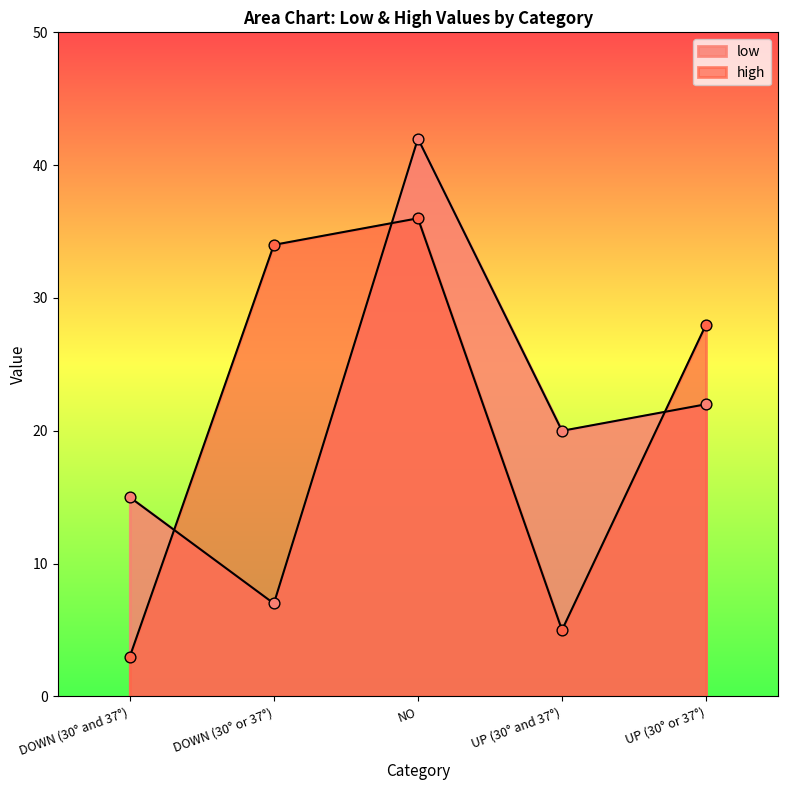

Which series has the largest total across all categories?

low